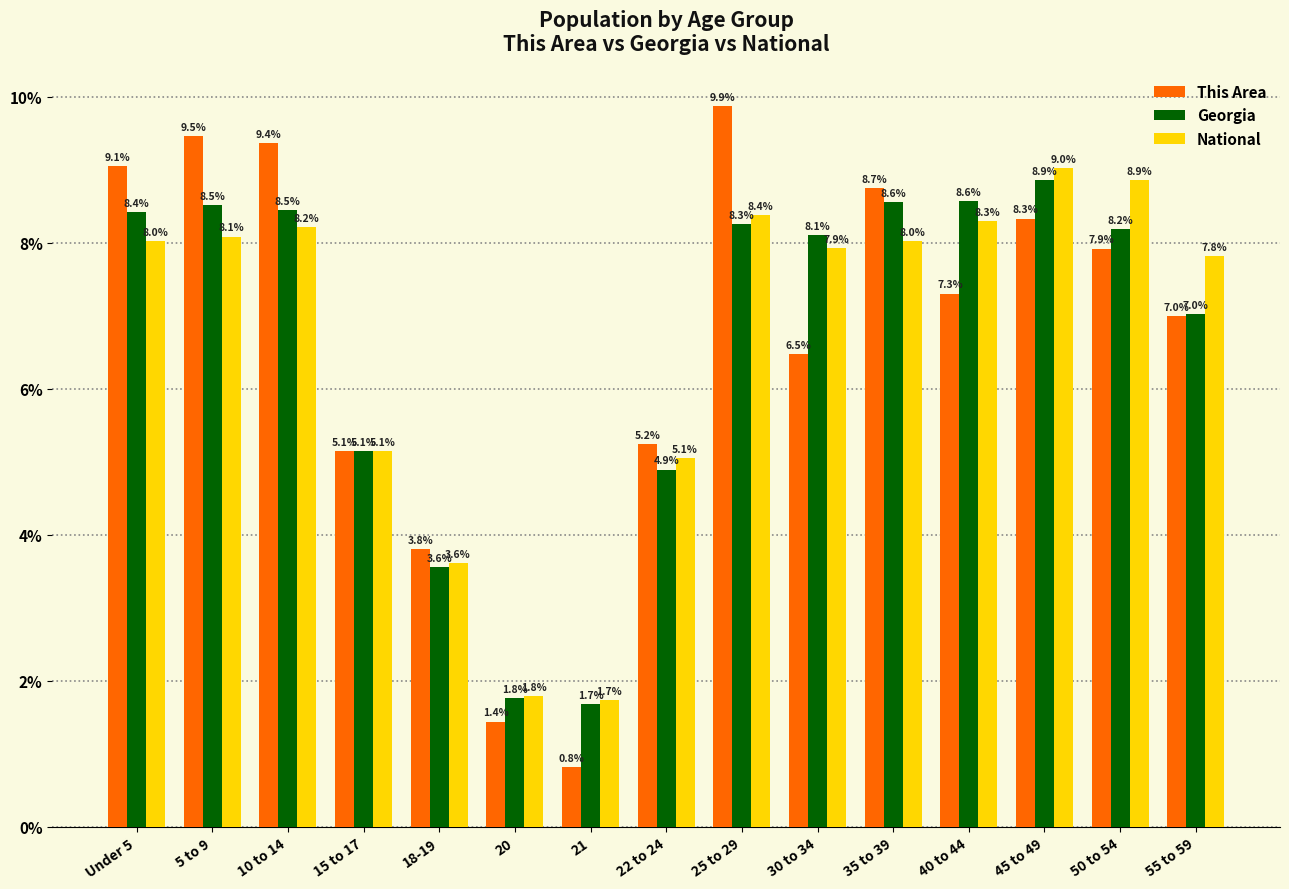

The value of National at Under 5 is 8.0. True or false?

True